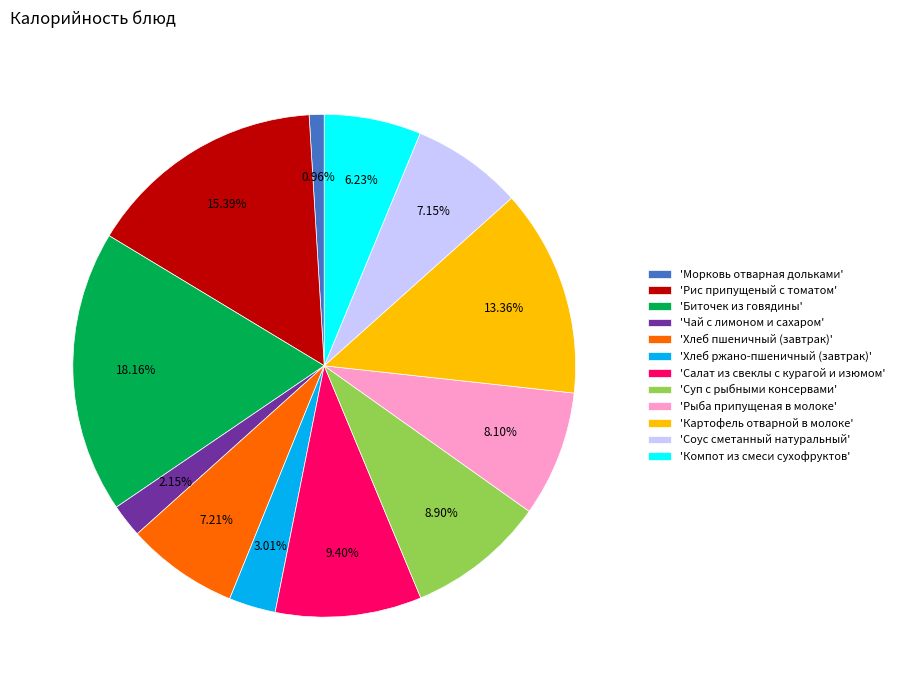

Which has a higher value, 'Салат из свеклы с курагой и изюмом' or 'Хлеб ржано-пшеничный (завтрак)'?

'Салат из свеклы с курагой и изюмом'